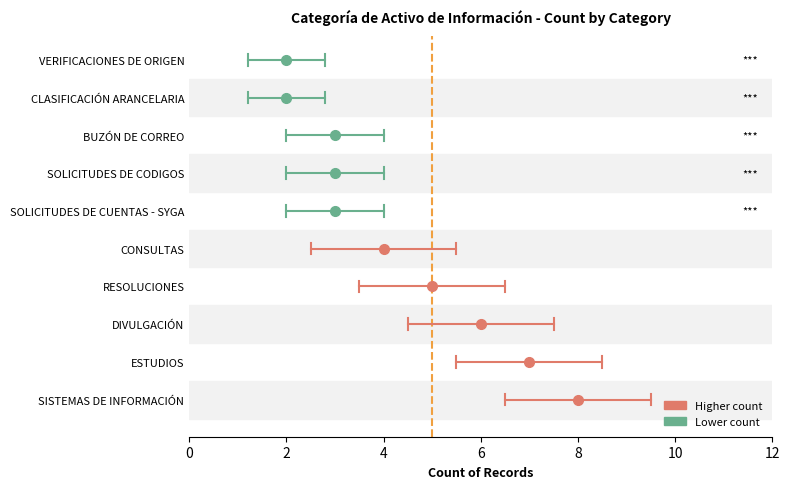

Does the chart have visible grid lines?

No